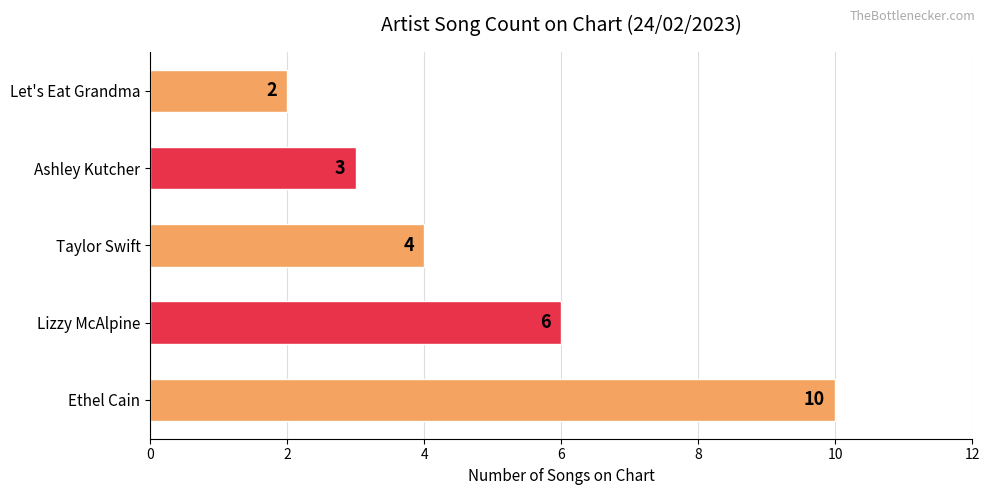

What is the average value?

5